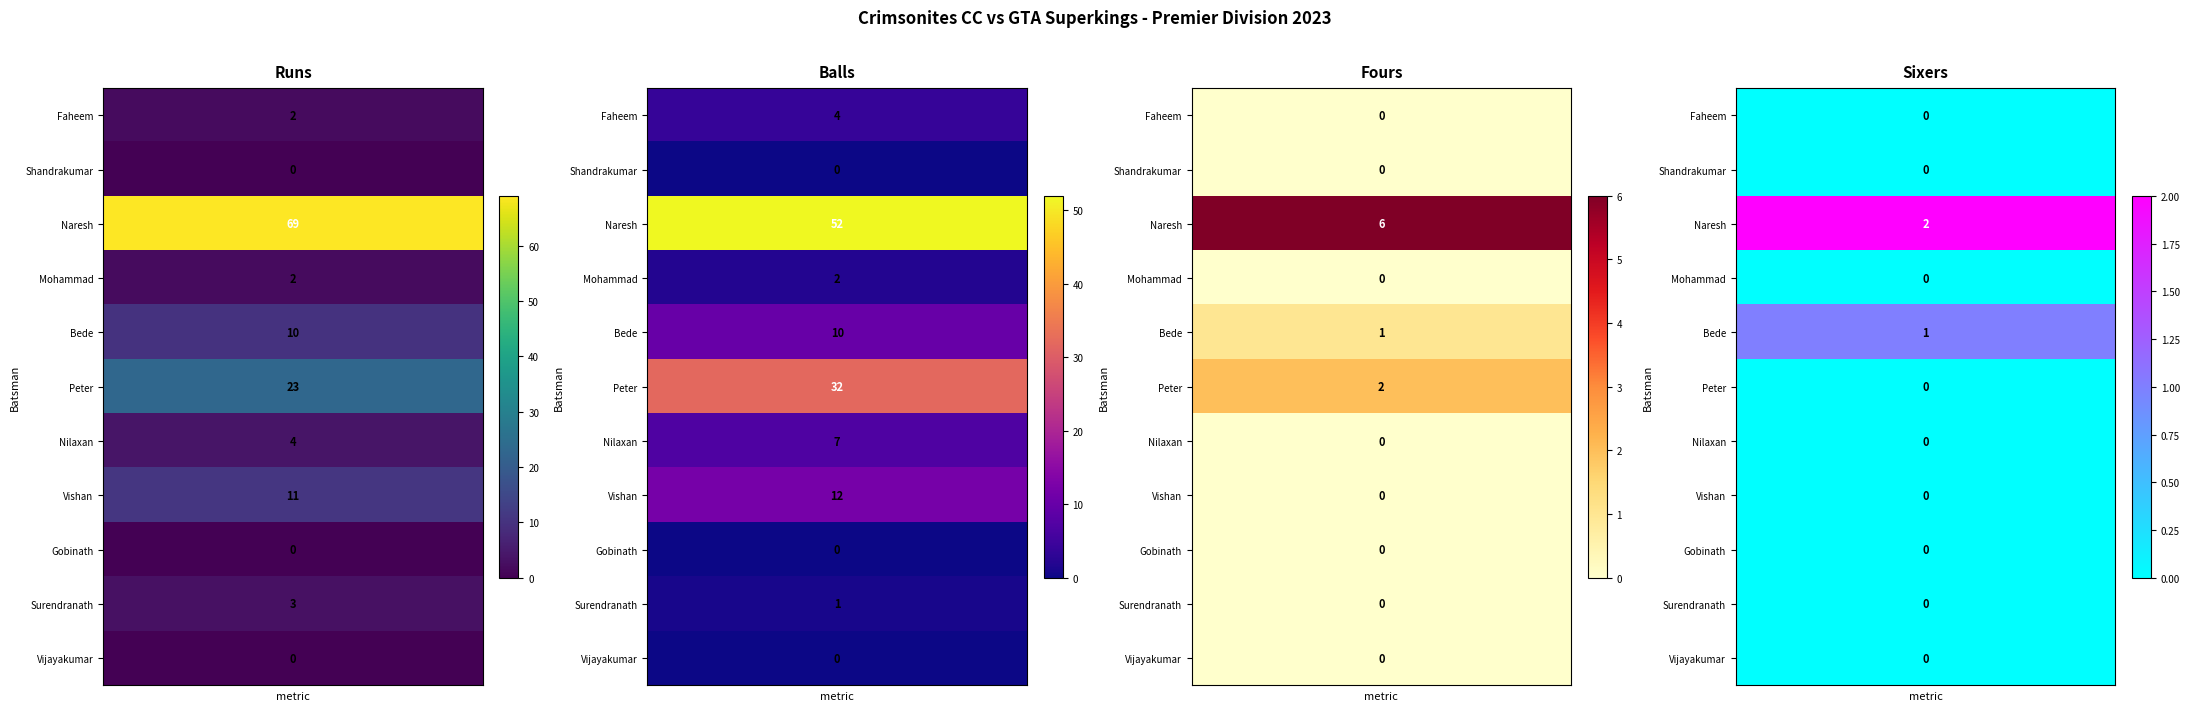

True or false: Tilak Patel has a value of -3 at 7.

False